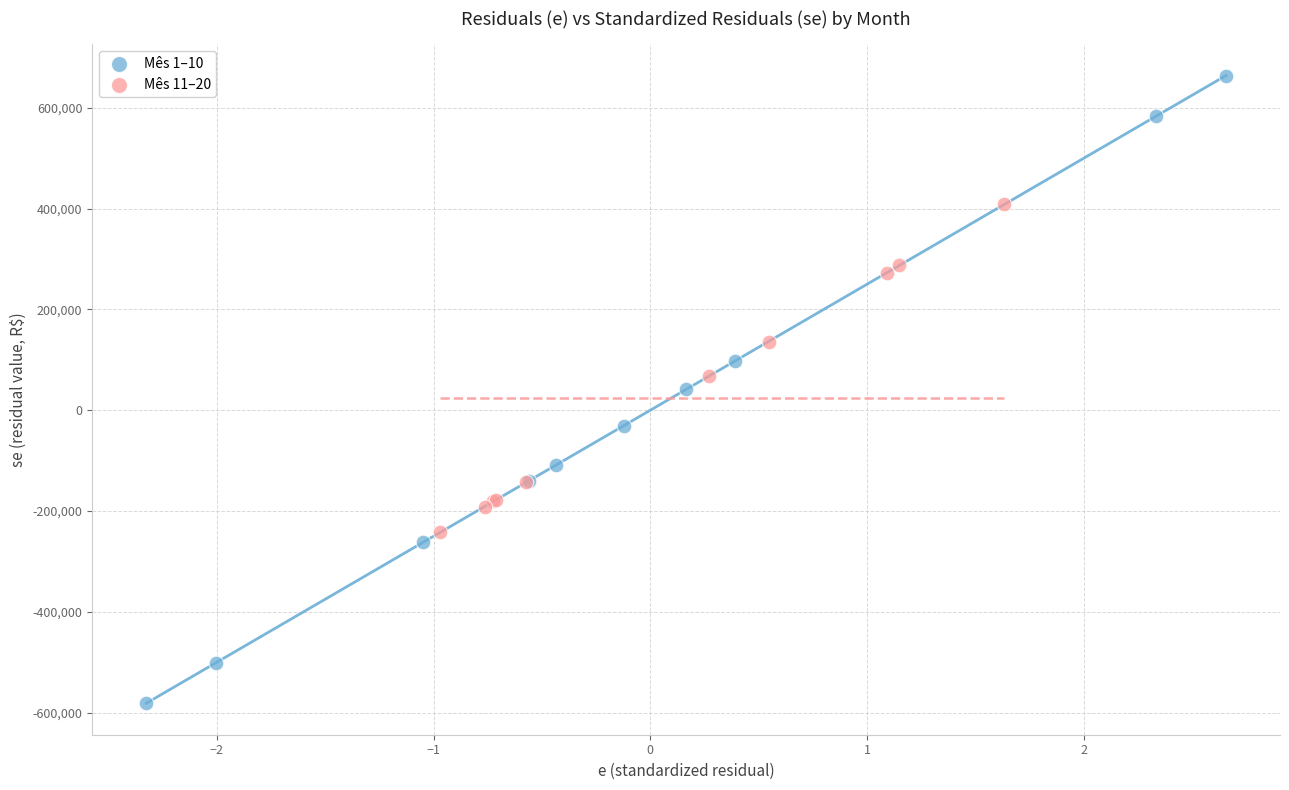

Which series reaches the minimum Y coordinate?

Mês 1–10